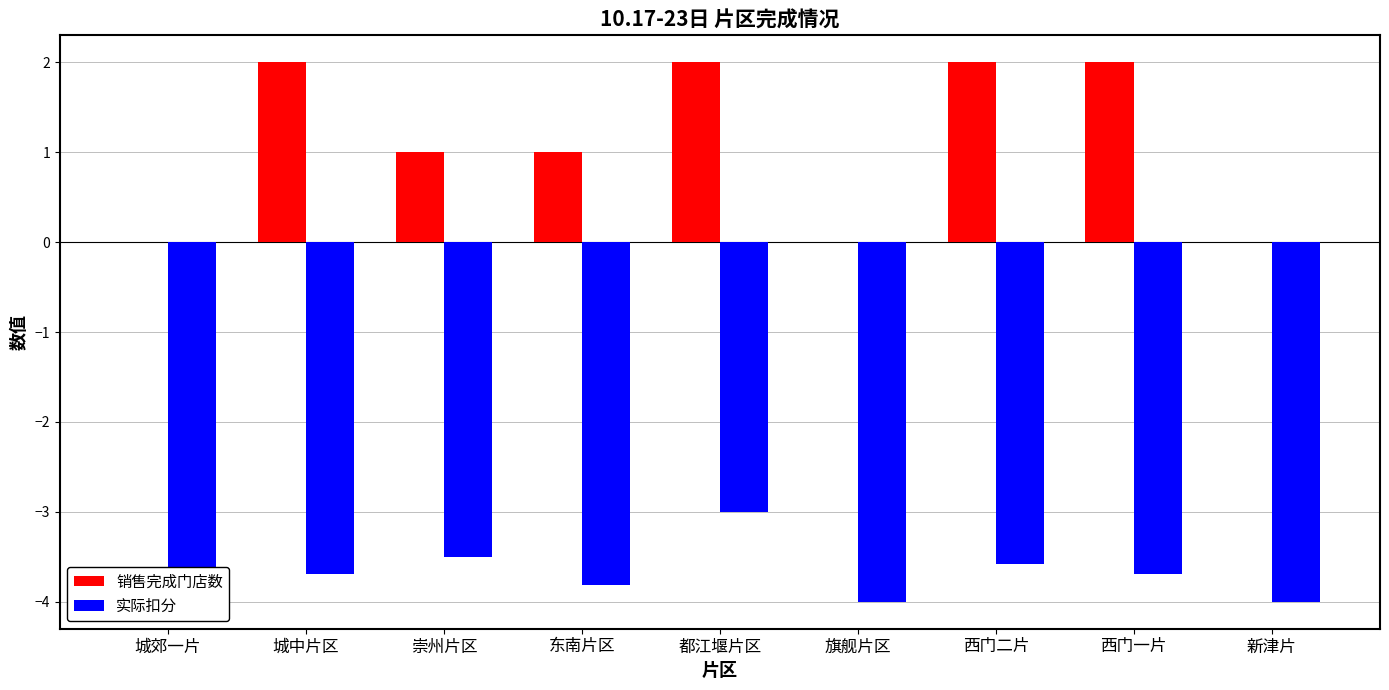

Is the value of 销售完成门店数 at 崇州片区 greater than the value of 实际扣分 at 东南片区?

Yes